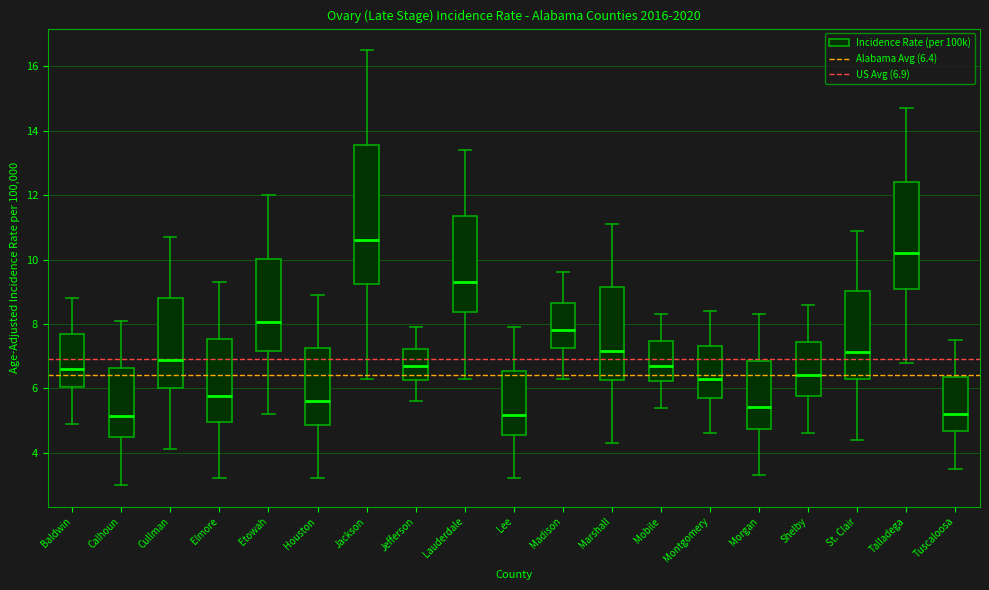

Where is the lower edge of the box for Marshall on the y-axis? The values are not printed on the chart, so give them approximately, as read against the axis.

6.2